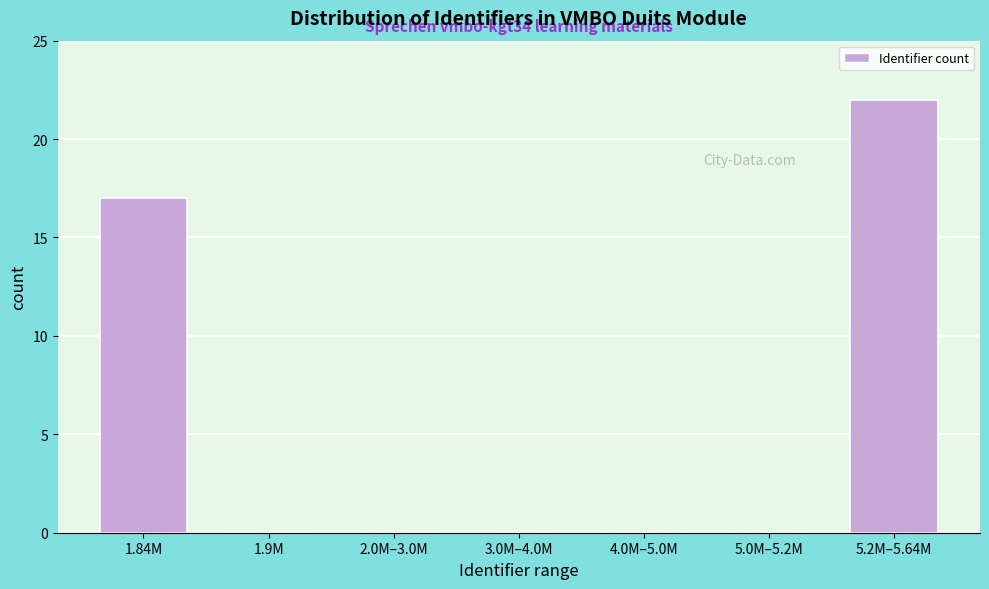

Reading left to right, transcribe all the data shown in this chart.

1.84M=17	1.9M=0	2.0M–3.0M=0	3.0M–4.0M=0	4.0M–5.0M=0	5.0M–5.2M=0	5.2M–5.64M=22